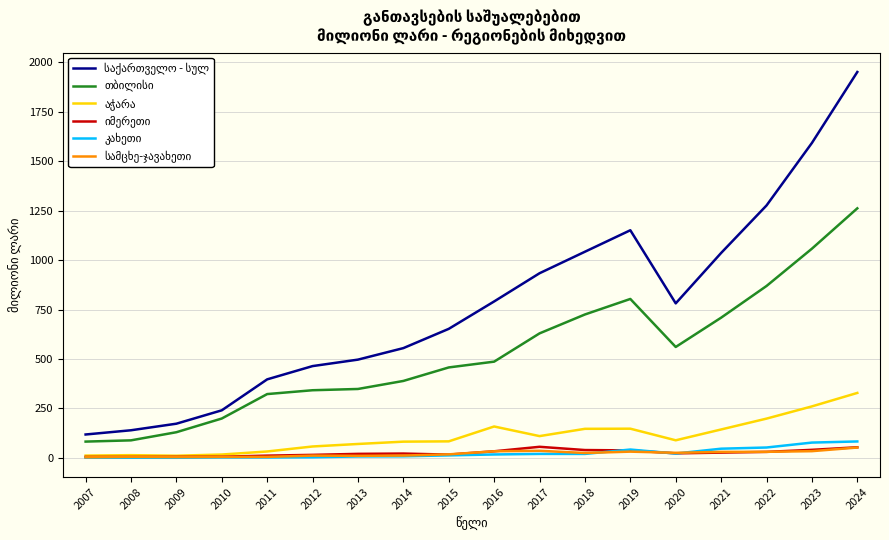

What is the maximum value shown in the chart?

1951.1